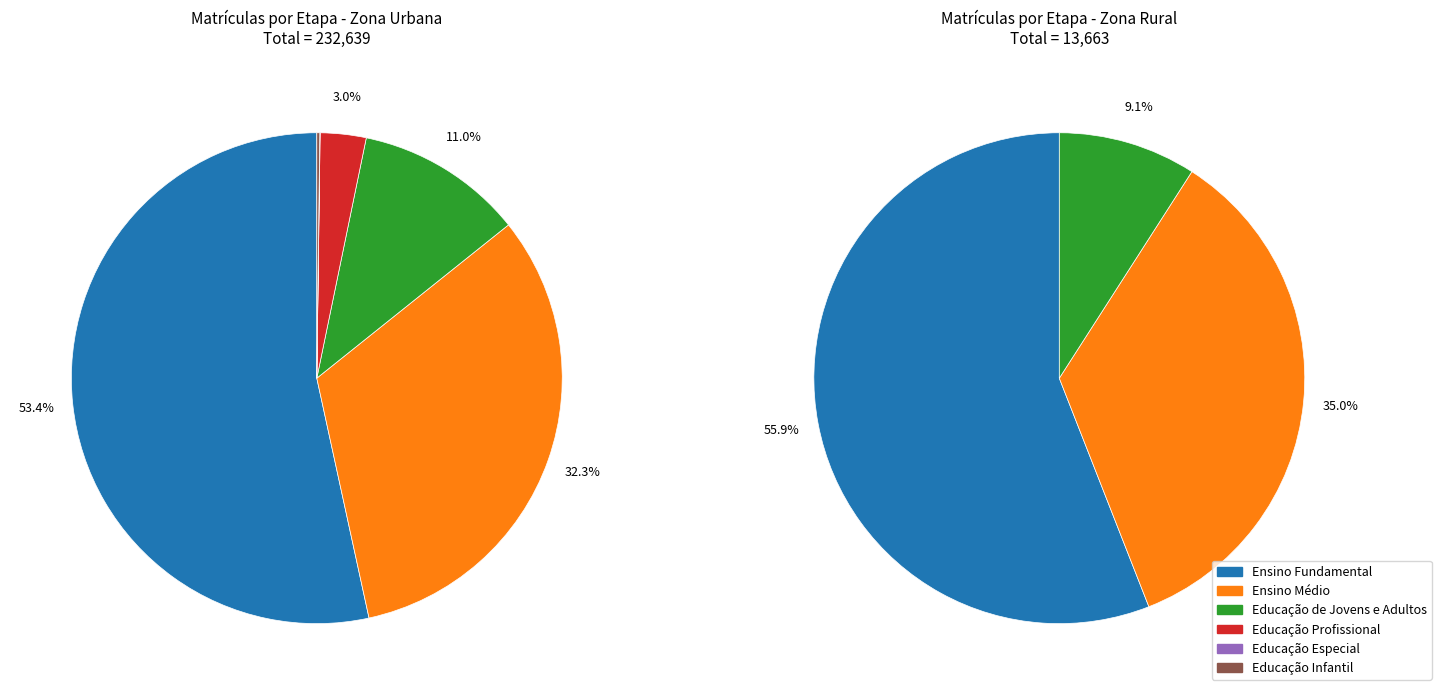

True or false: Educação Especial accounts for 10% of the total.

False